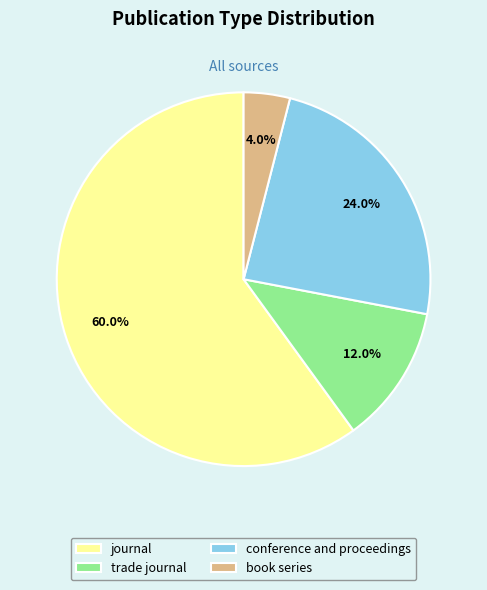

To the nearest percent, what percentage of the pie is book series?

4%